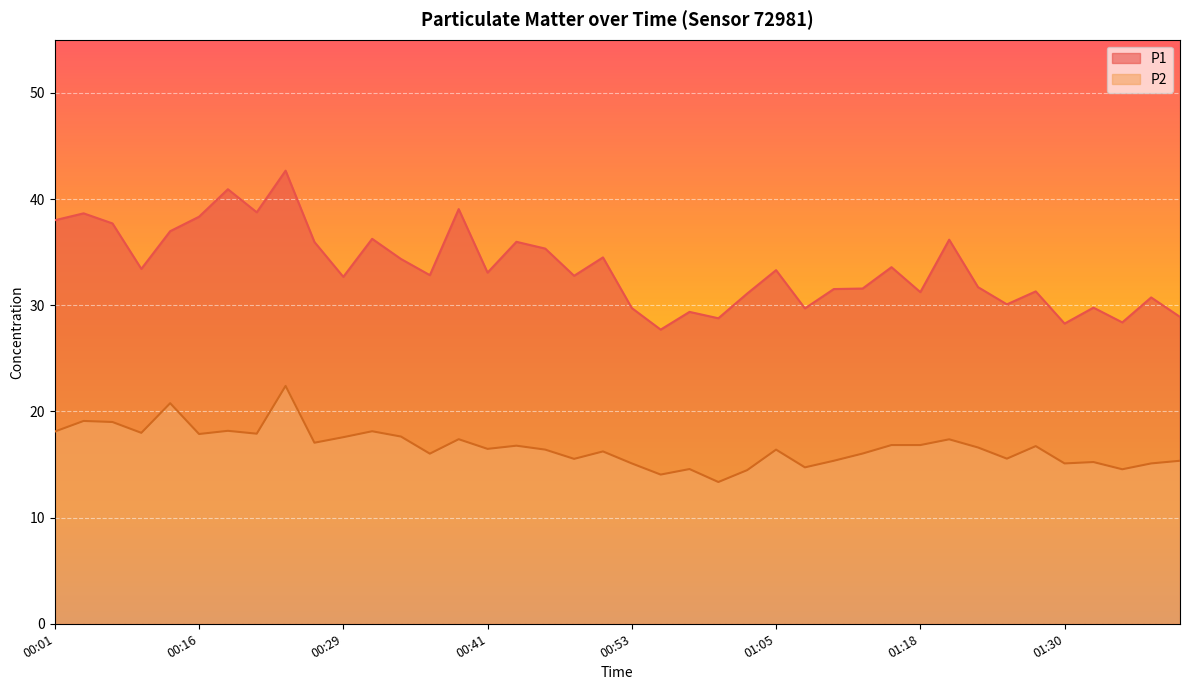

What is the spread (max minus min) of values at 00:58?

14.8